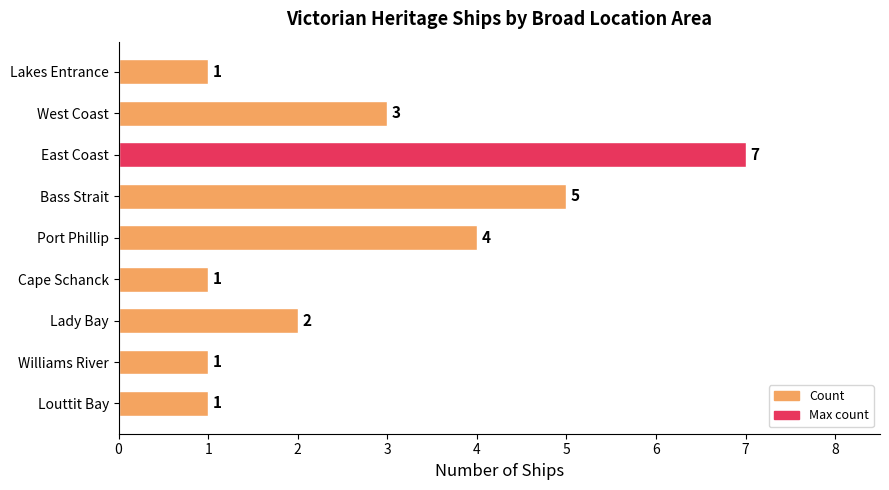

Is it true that the value at Lady Bay is 3?

False